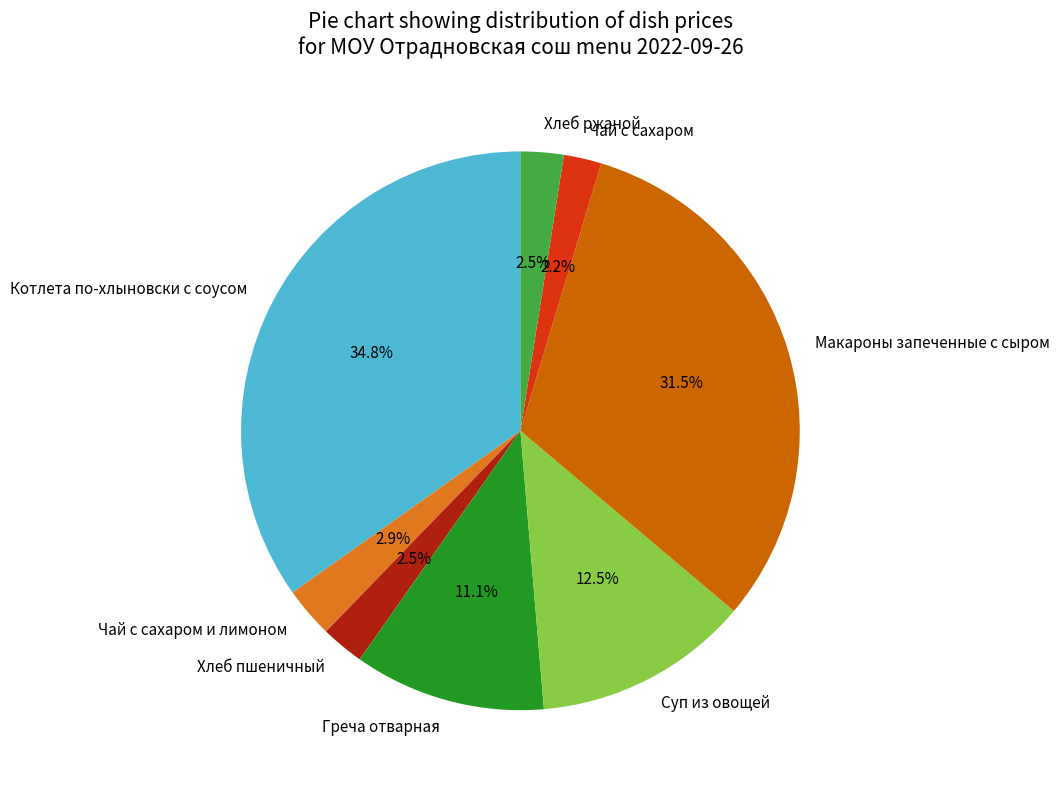

Which has a higher value, Хлеб пшеничный or Котлета по-хлыновски с соусом?

Котлета по-хлыновски с соусом